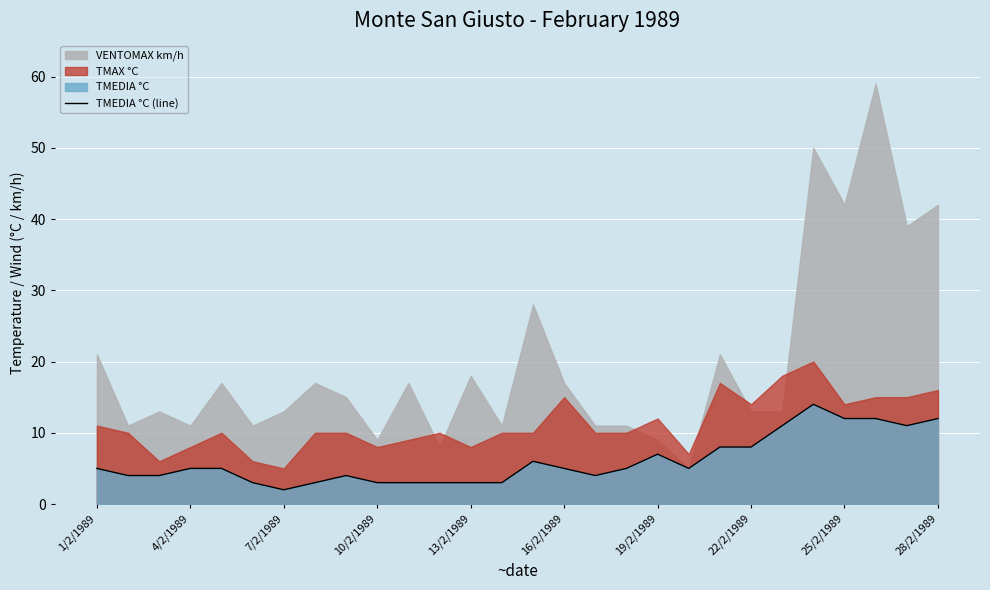

Is it true that TMEDIA °C (line) equals 7 at 19/2/1989?

True